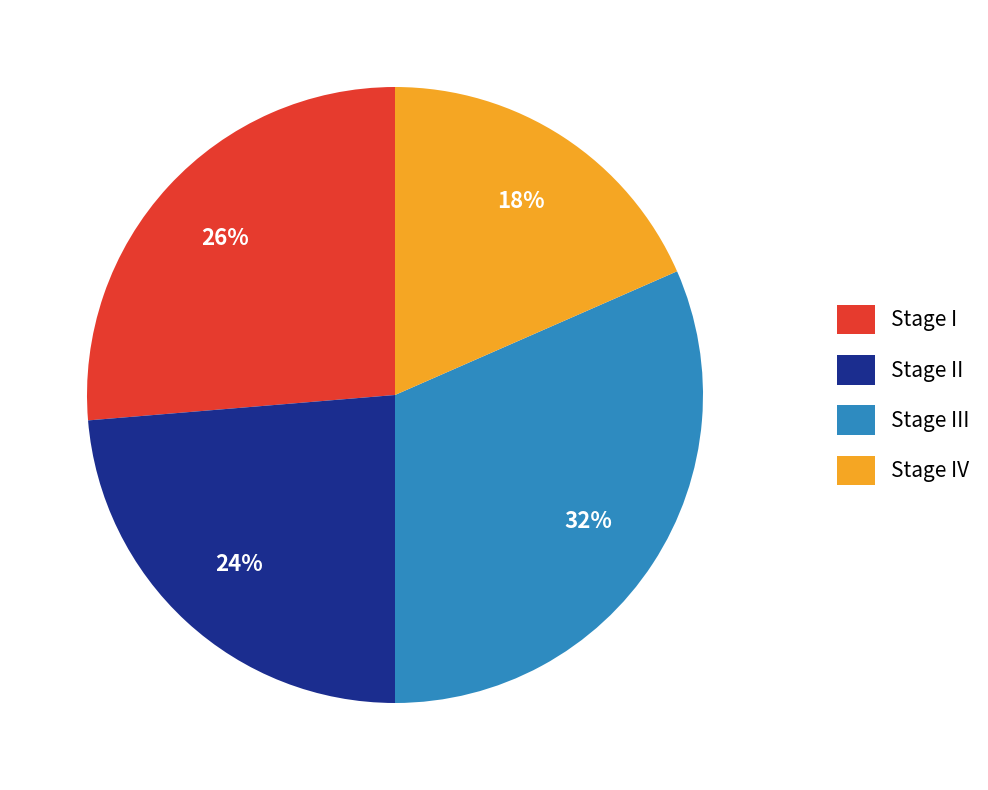

Do Stage II and Stage III together represent more than half of the pie?

Yes